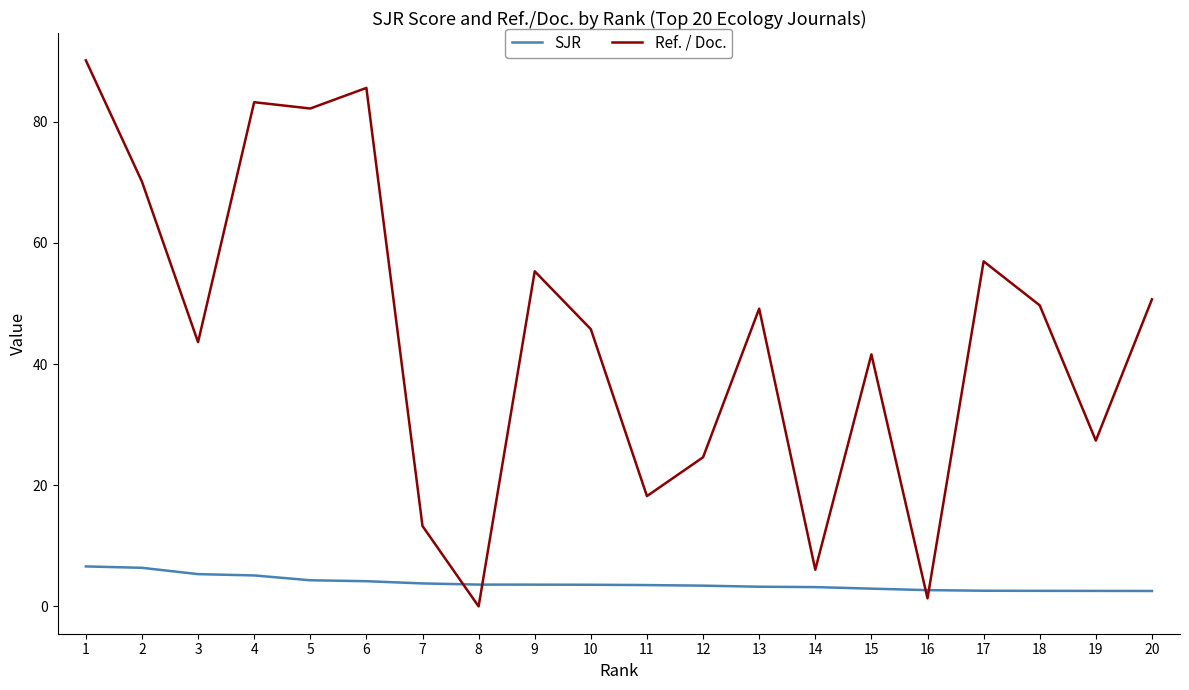

Read the SJR value at 17.

2.6